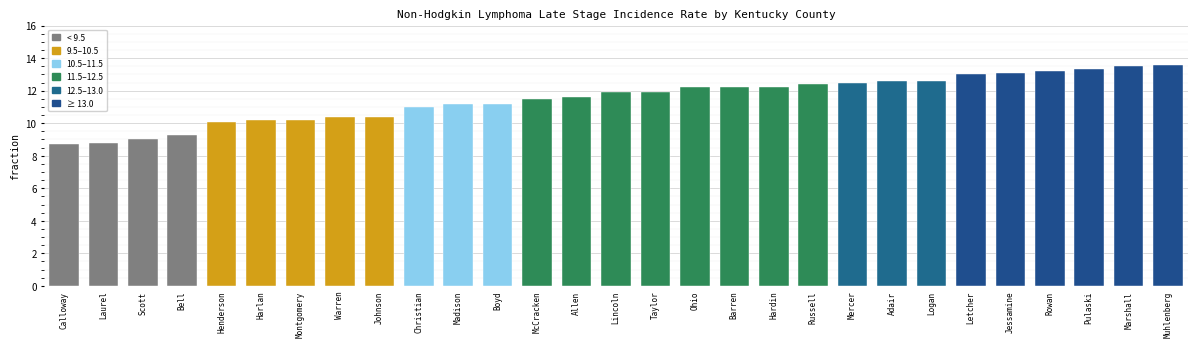

Approximately how many times larger is the value at Pulaski compared to Taylor?

1.1